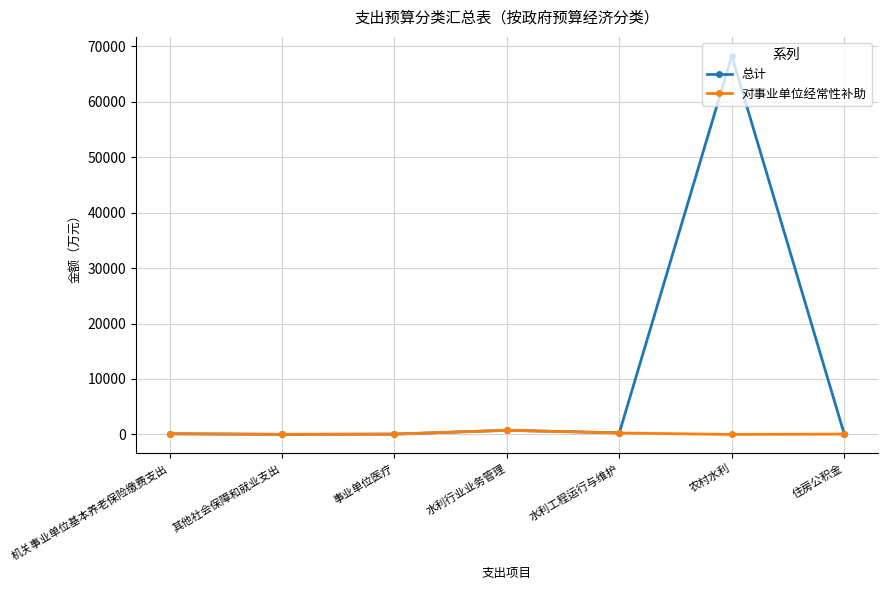

Which series has the largest range (max minus min)?

总计